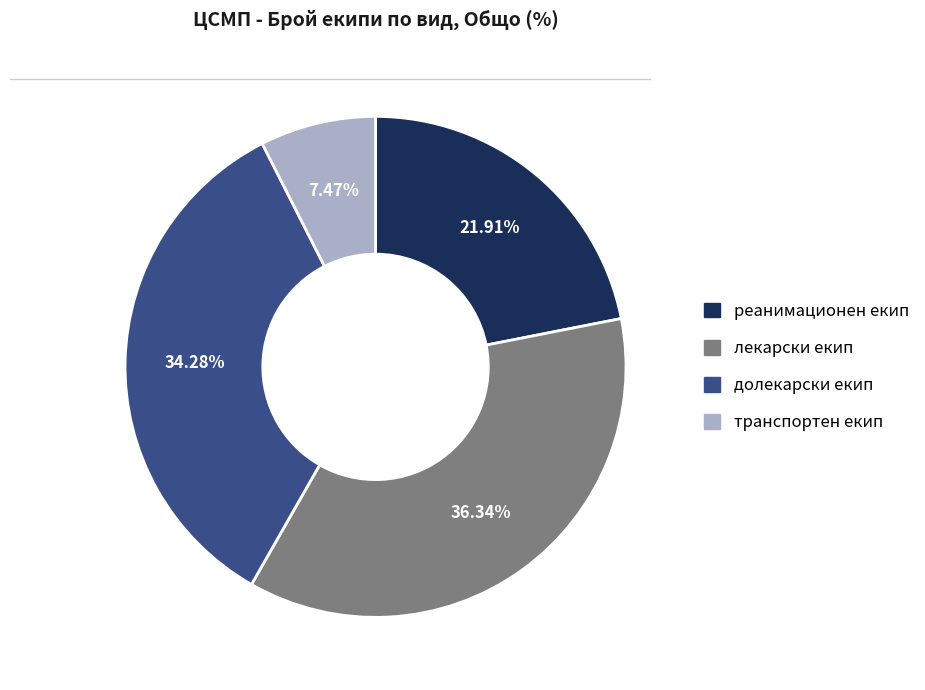

Which category has the smallest portion of the pie?

транспортен екип